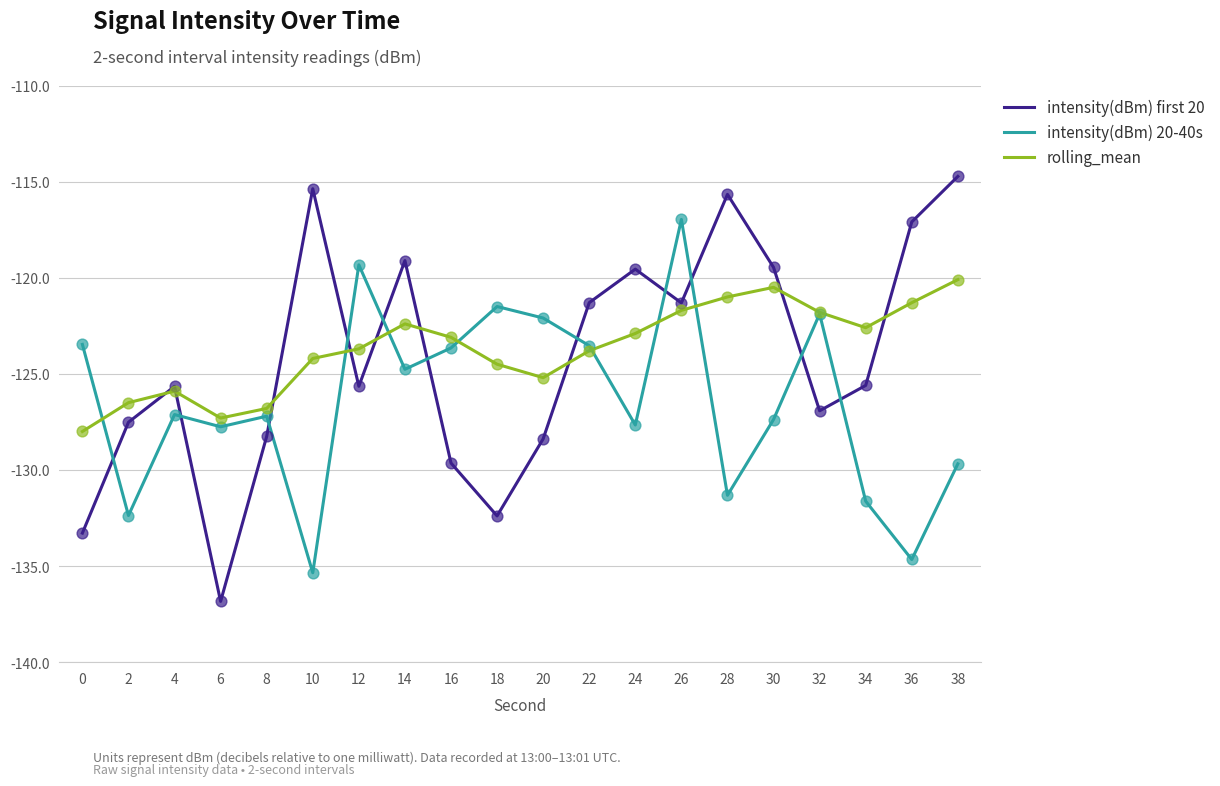

What are all the series names shown in the legend?

intensity(dBm) first 20, intensity(dBm) 20-40s, rolling_mean